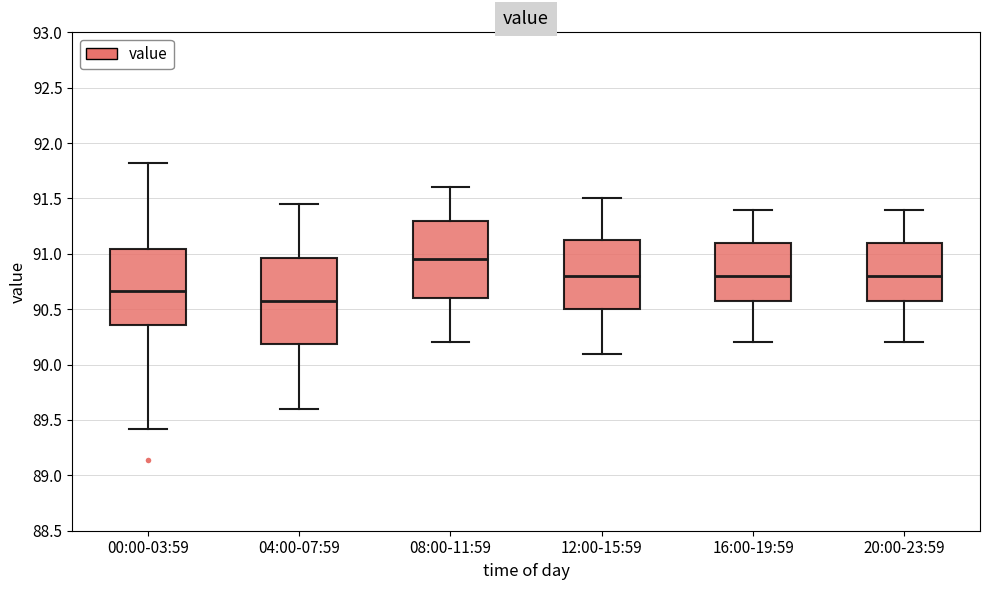

Comparing the boxes themselves (not the whiskers), which one is the tallest?

04:00-07:59